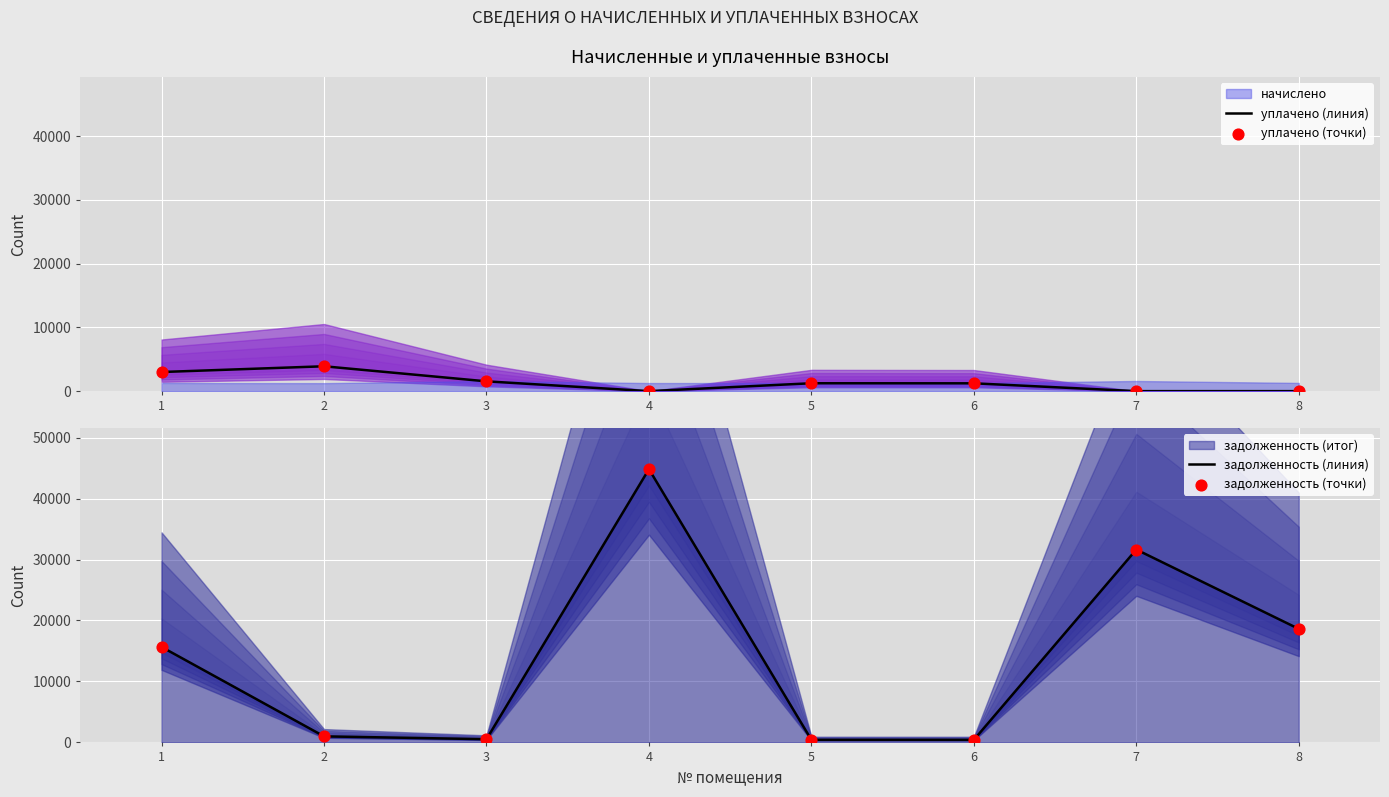

What is the highest value of the уплачено (линия) series?

3900.6